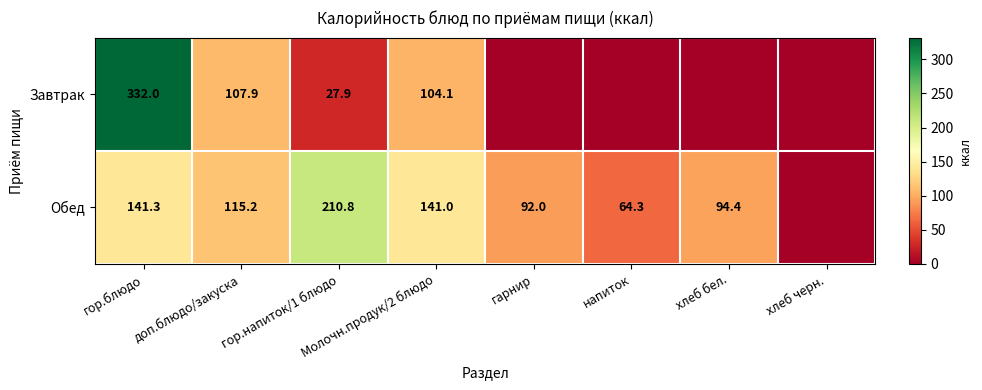

True or false: Завтрак has a value of 167.0 at доп.блюдо/закуска.

False